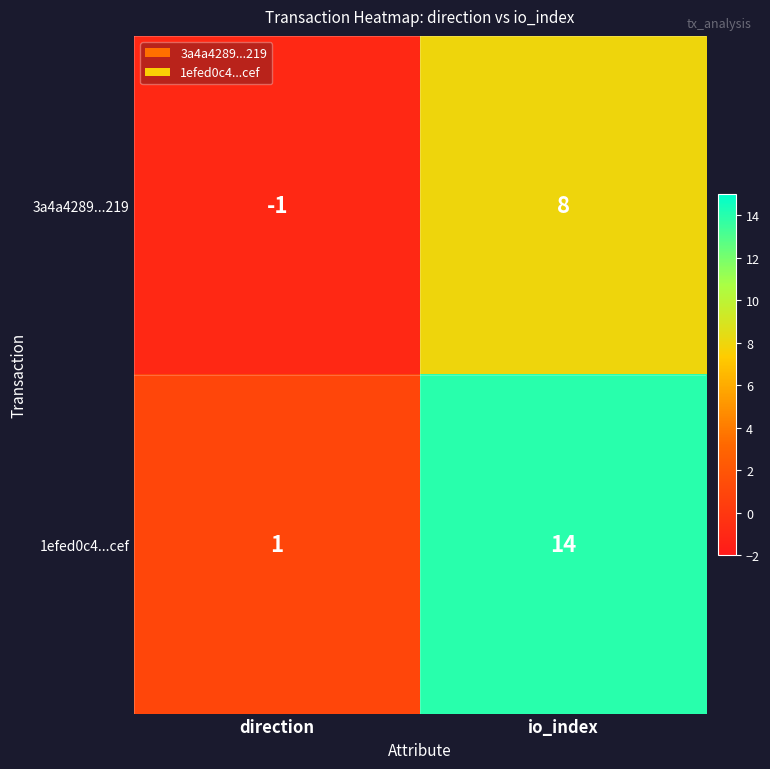

What is the average value of the 1efed0c4...cef series?

8